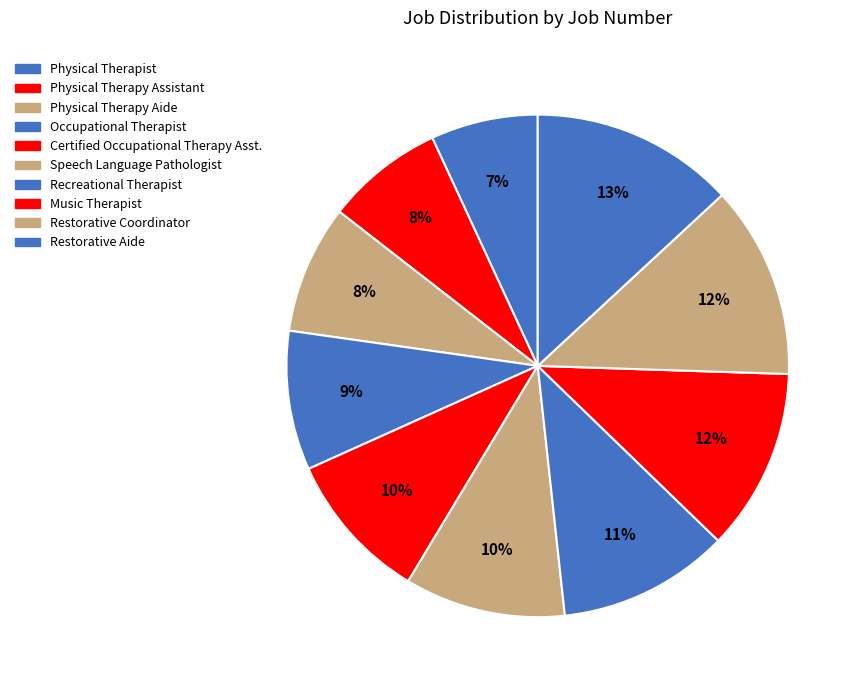

Is Occupational Therapist the majority of the pie?

No